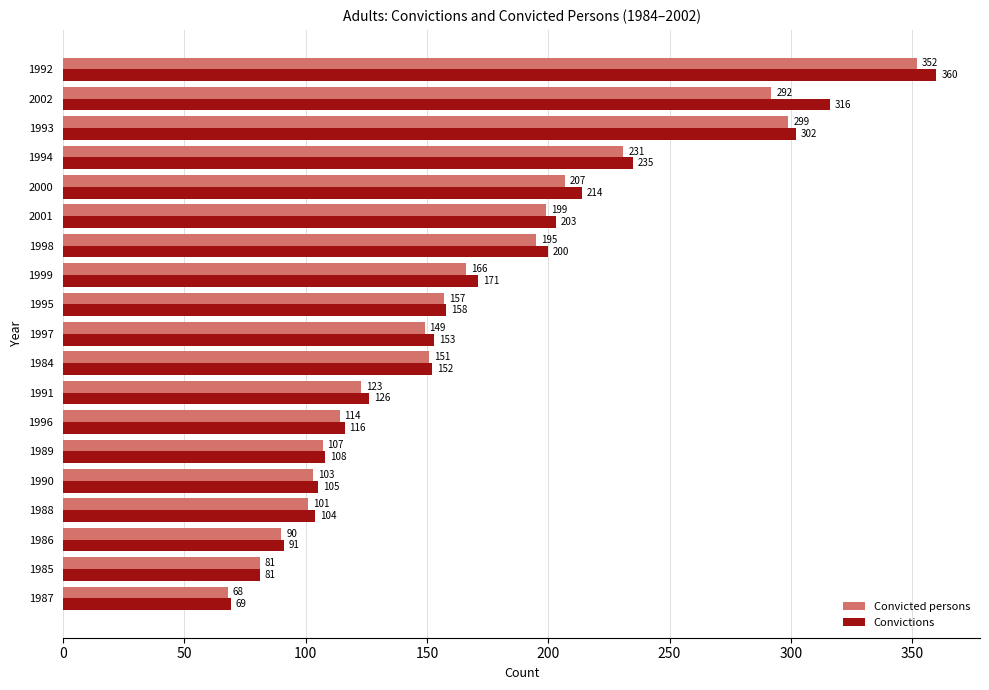

At which category is the sum across all series the highest?

1992